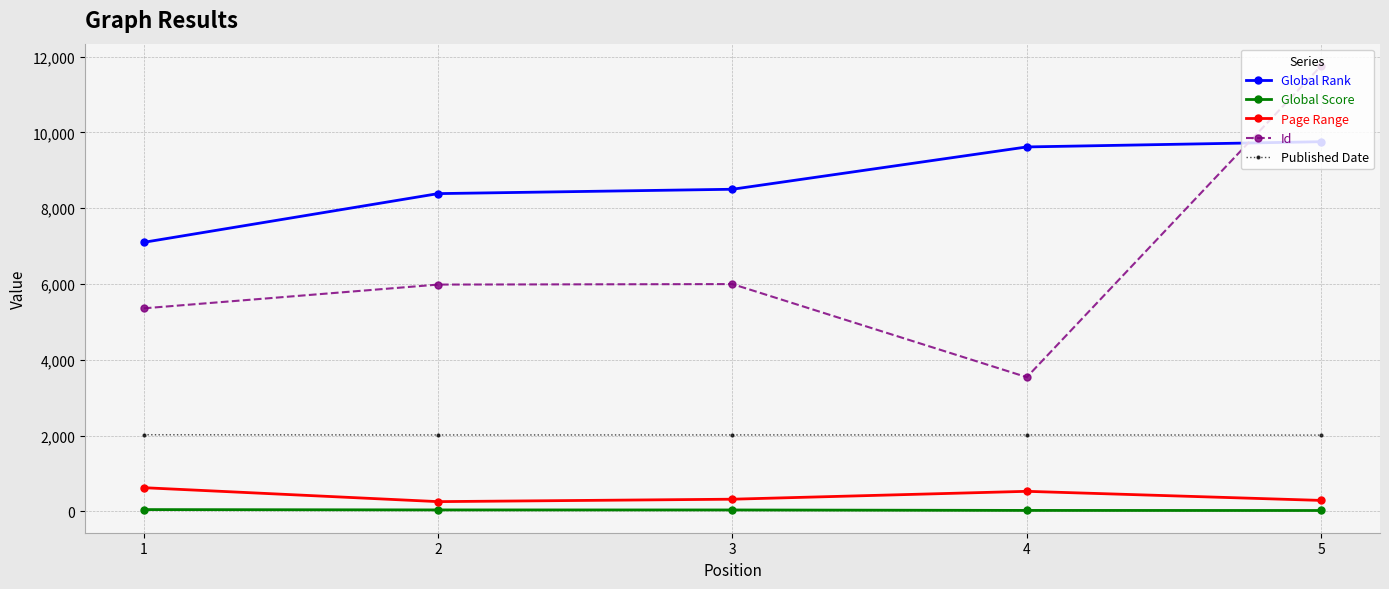

What is the difference between the maximum and minimum values in the Published Date series?

9